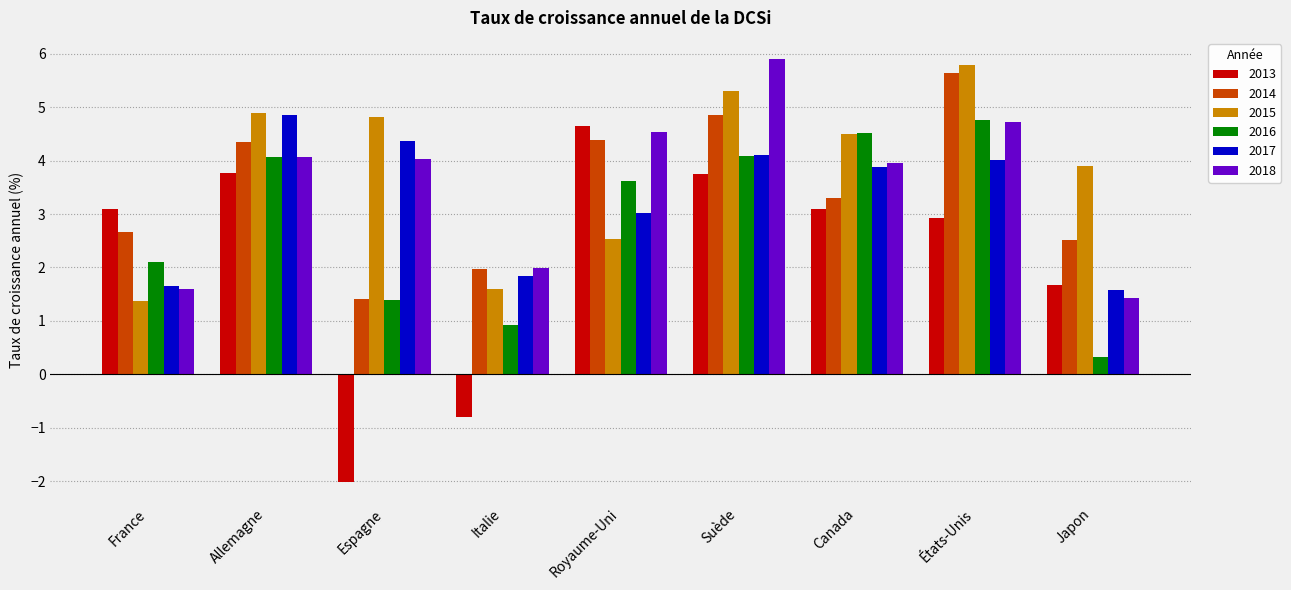

Rank the series at Japon from highest to lowest value.

2015, 2014, 2013, 2017, 2018, 2016